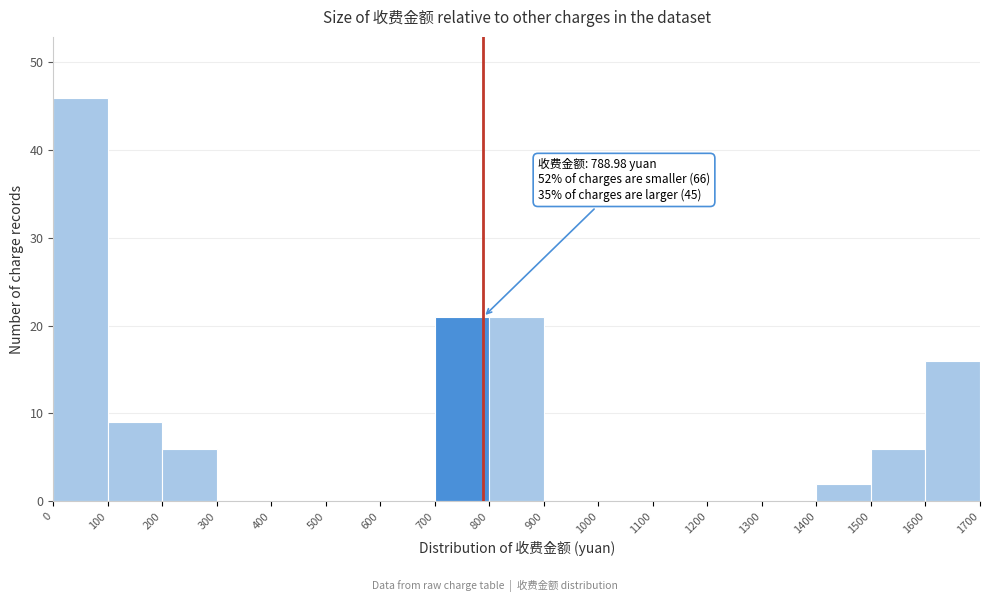

Which range on the x-axis has the tallest bar?

0 to 100